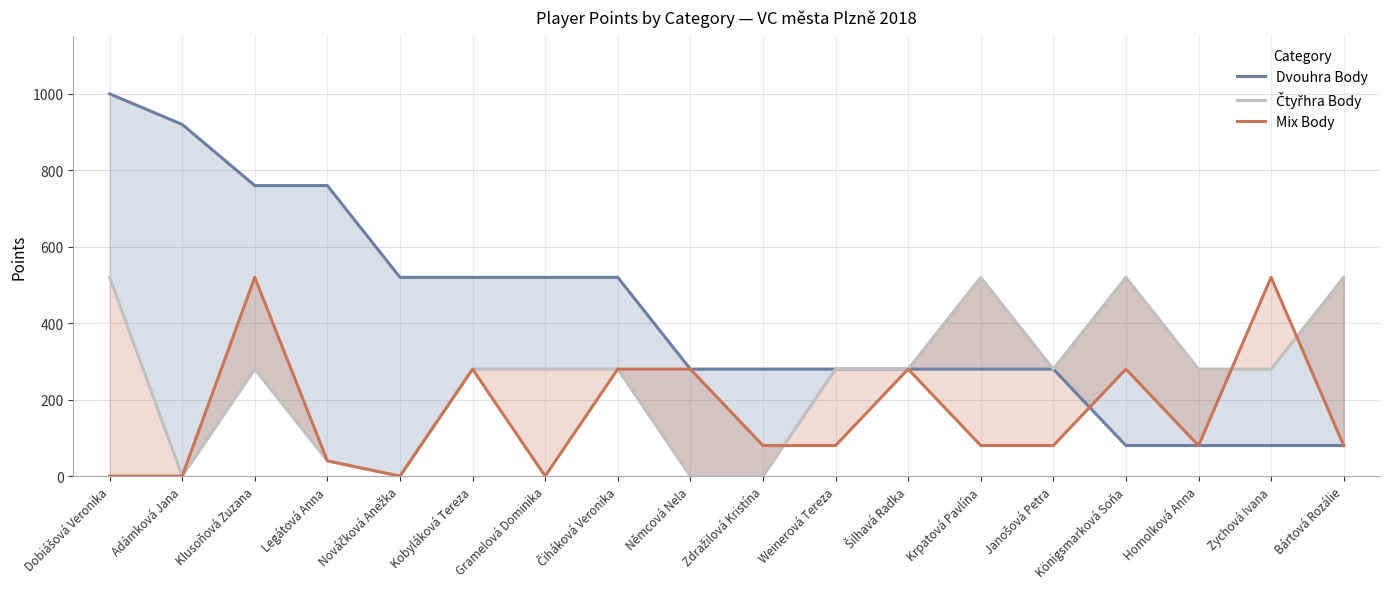

What is the label of the 9th point from the left?

Němcová Nela